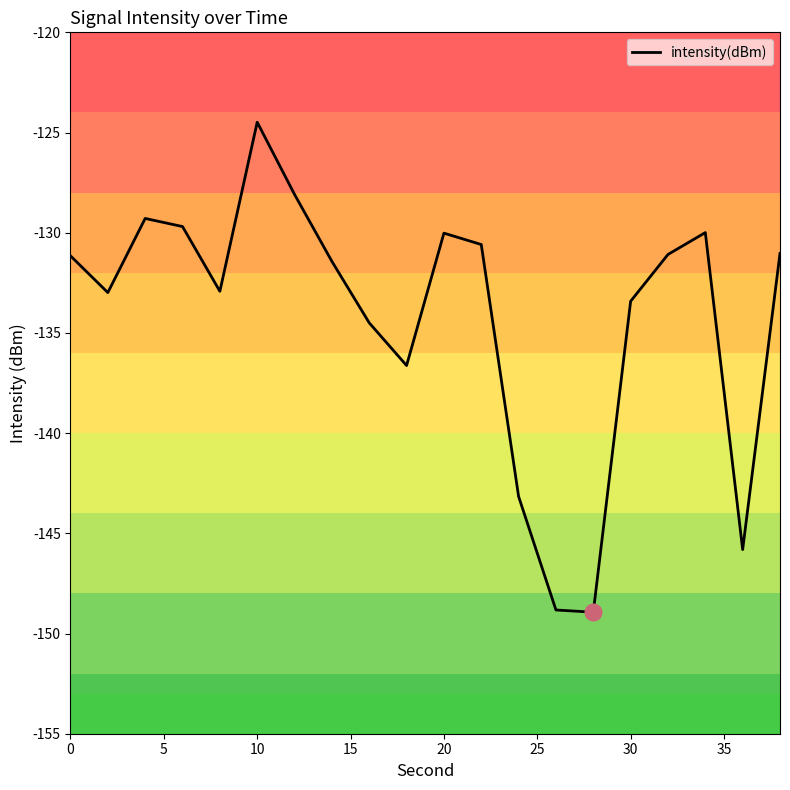

What is the difference between the maximum and minimum values?

24.5